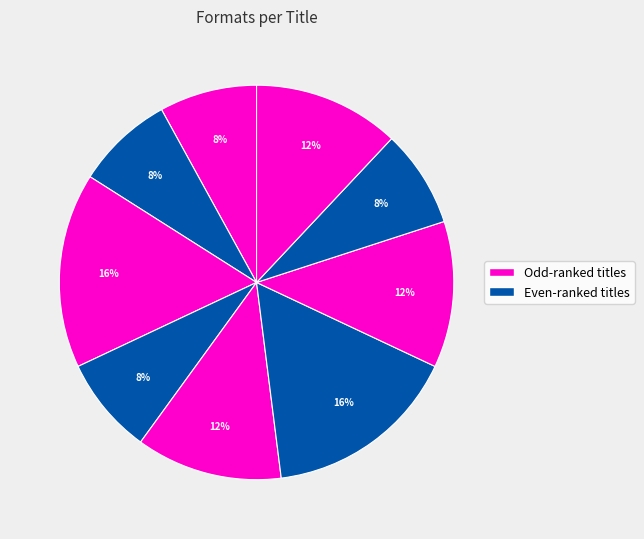

How many slices are in this pie chart?

9